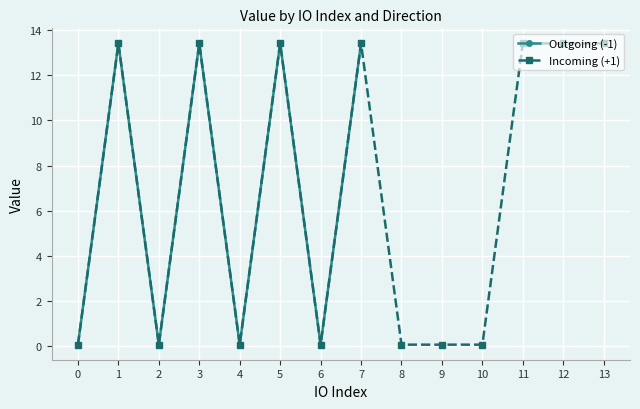

List the series in order of their overall mean, lowest first.

Outgoing (-1), Incoming (+1)